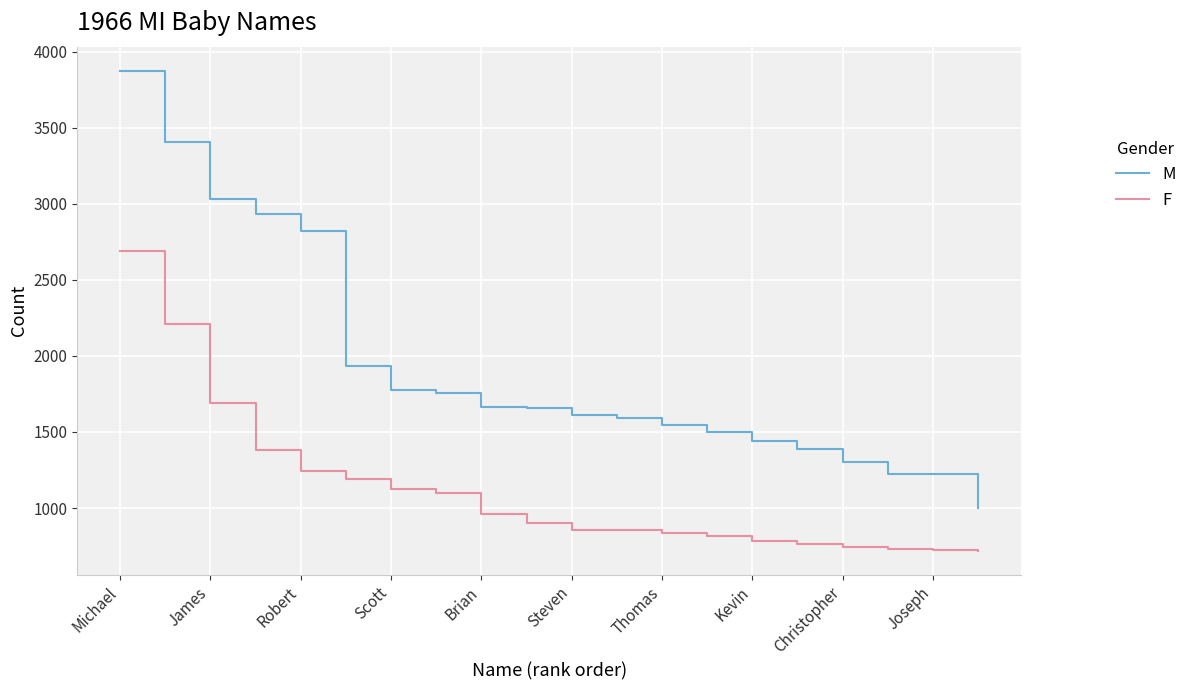

What is the difference between the maximum and minimum values in the F series?

1970